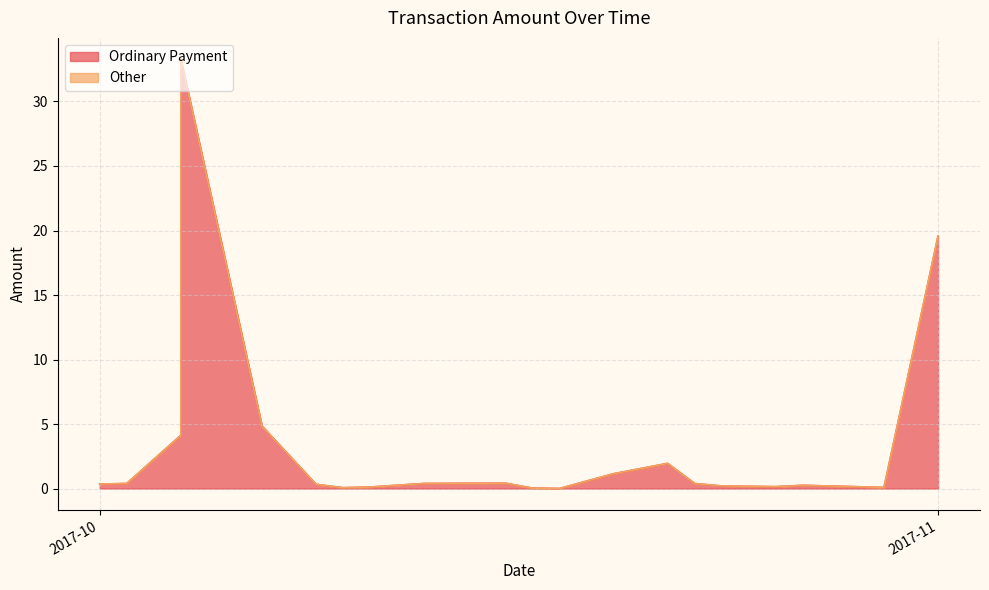

What is the difference between the maximum and minimum values?

33.3